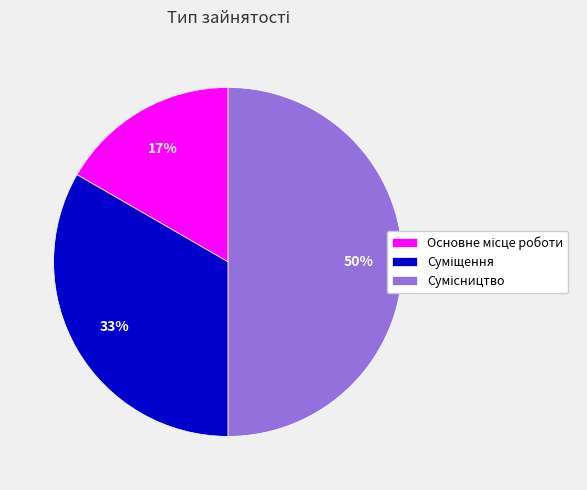

To the nearest percent, what is the difference between the largest and smallest slice percentages?

33%